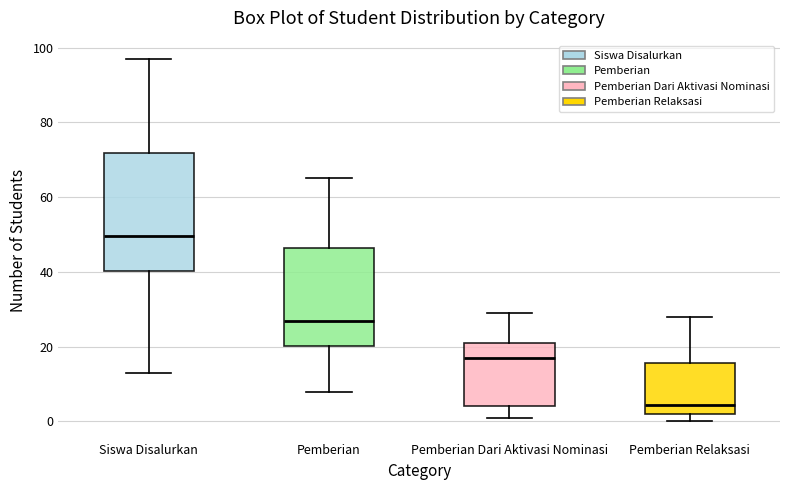

Which box's median line is the lowest?

Pemberian Relaksasi